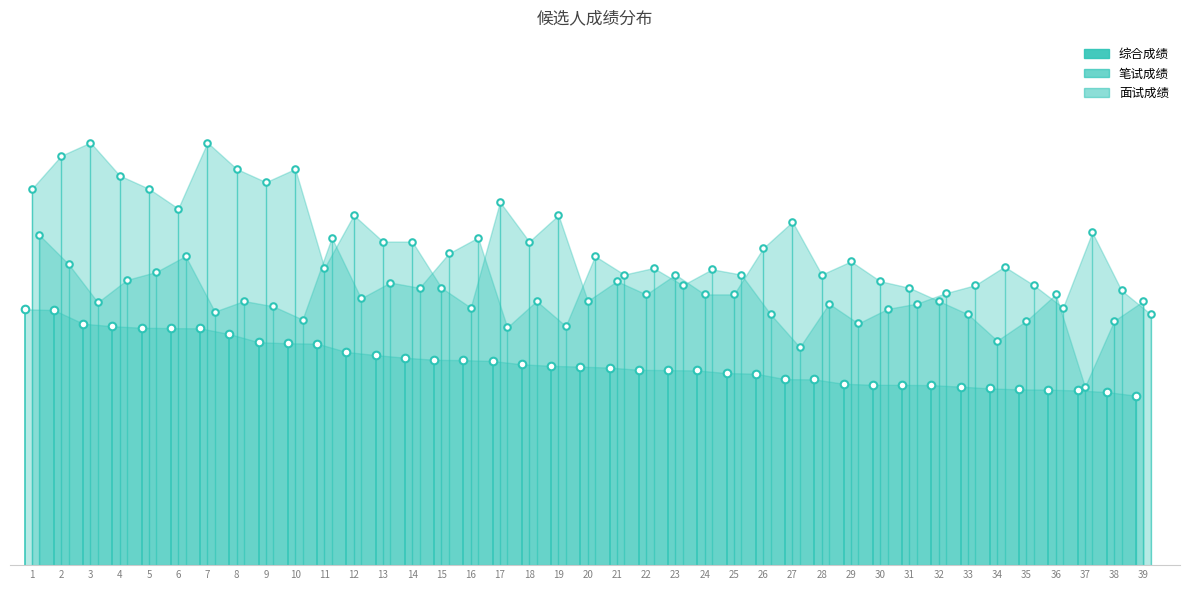

Which series has the largest Y range (max minus min)?

笔试成绩